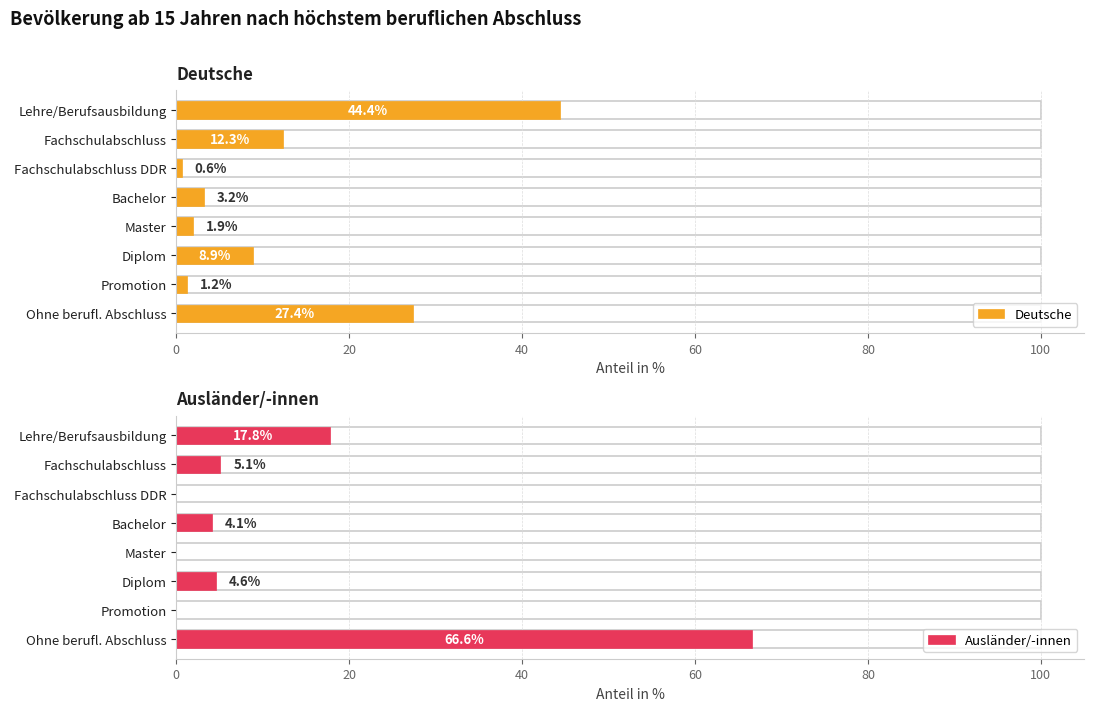

Reading left to right, what are all the values shown in this chart?

Deutsche: 44.4	12.3	0.6	3.2	1.9	8.9	1.2	27.4
Ausländer/-innen: 17.8	5.1	0.0	4.1	0.0	4.6	0.0	66.6